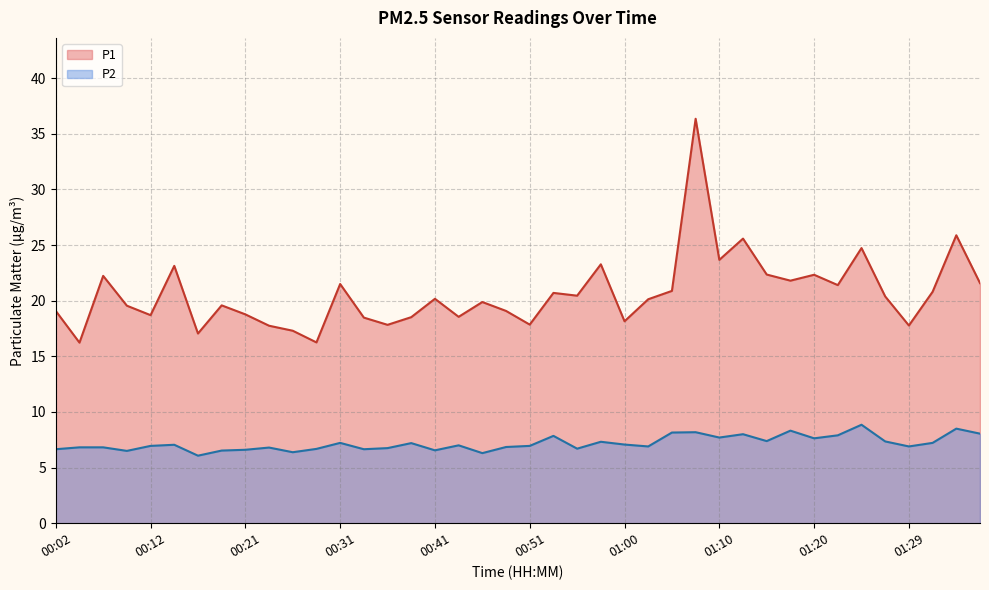

List the series in order of their overall mean, lowest first.

P2, P1